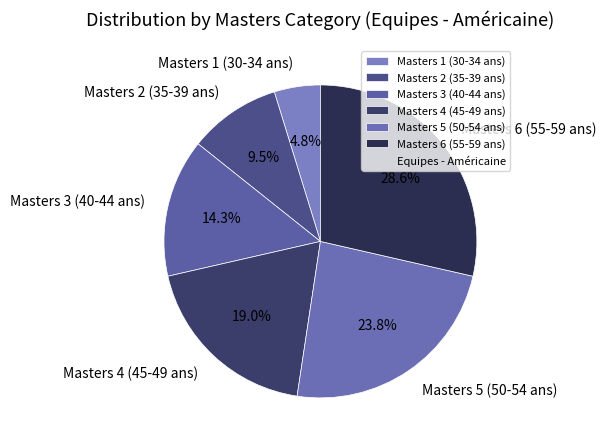

Between Masters 1 (30-34 ans) and Masters 6 (55-59 ans), which is larger?

Masters 6 (55-59 ans)